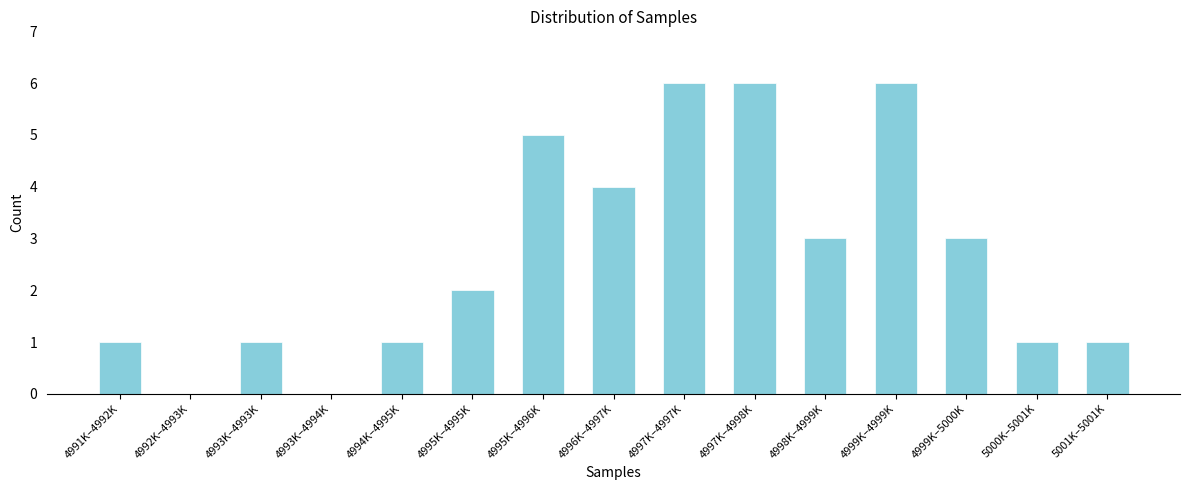

Reading right to left, transcribe all the data shown in this chart.

5001K–5001K=1	5000K–5001K=1	4999K–5000K=3	4999K–4999K=6	4998K–4999K=3	4997K–4998K=6	4997K–4997K=6	4996K–4997K=4	4995K–4996K=5	4995K–4995K=2	4994K–4995K=1	4993K–4994K=0	4993K–4993K=1	4992K–4993K=0	4991K–4992K=1